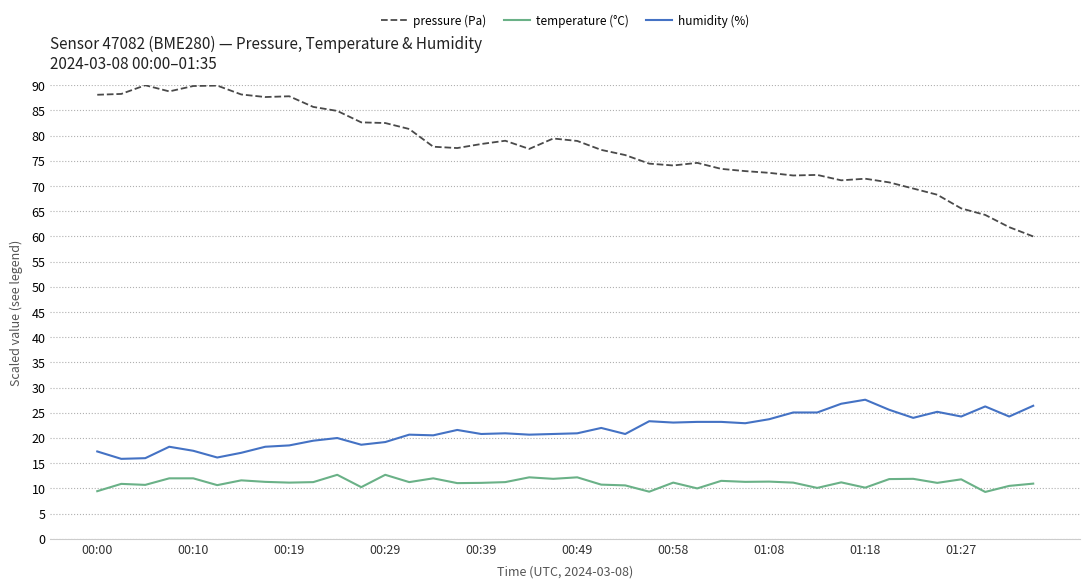

What is the smallest value displayed?

9.3